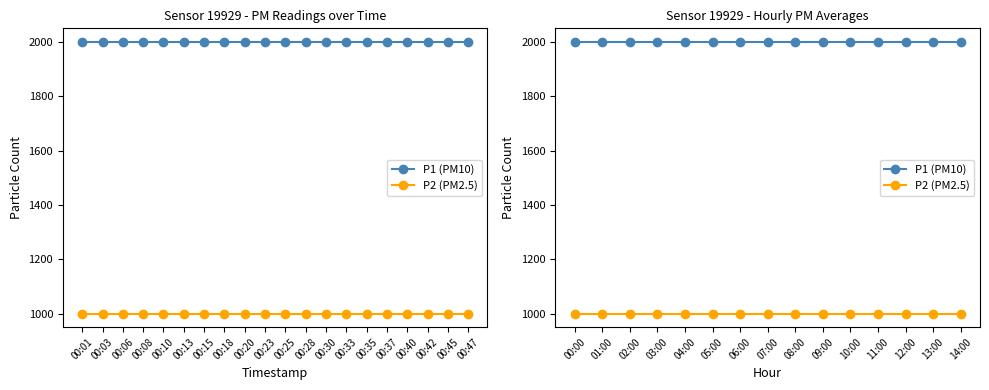

Which has a higher value, 10:00 or 14:00?

10:00